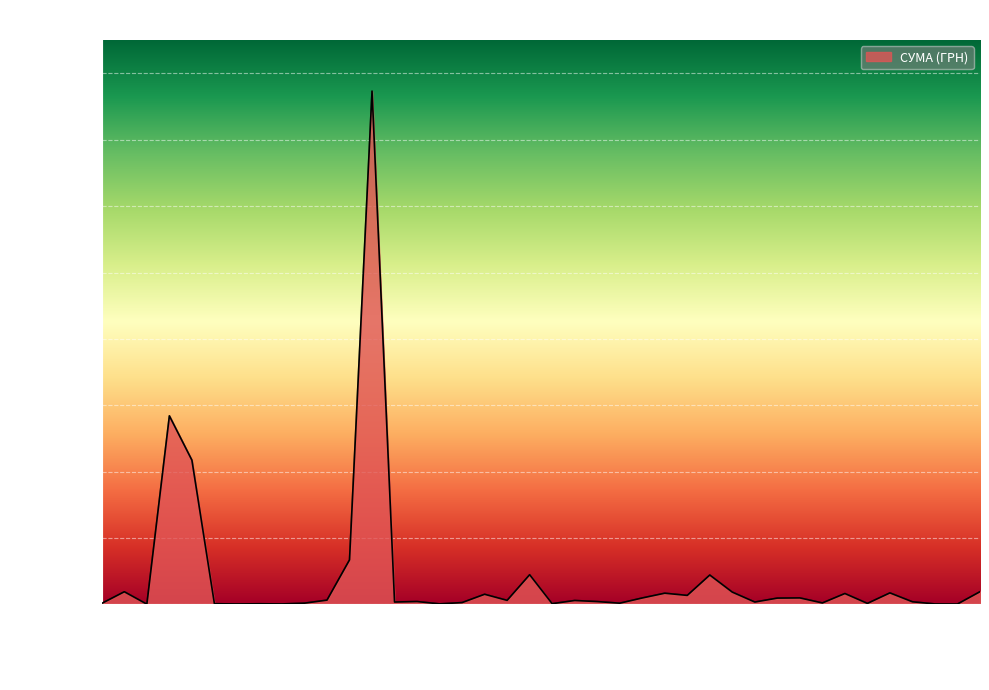

What is the maximum value shown in the chart?

1546589.5